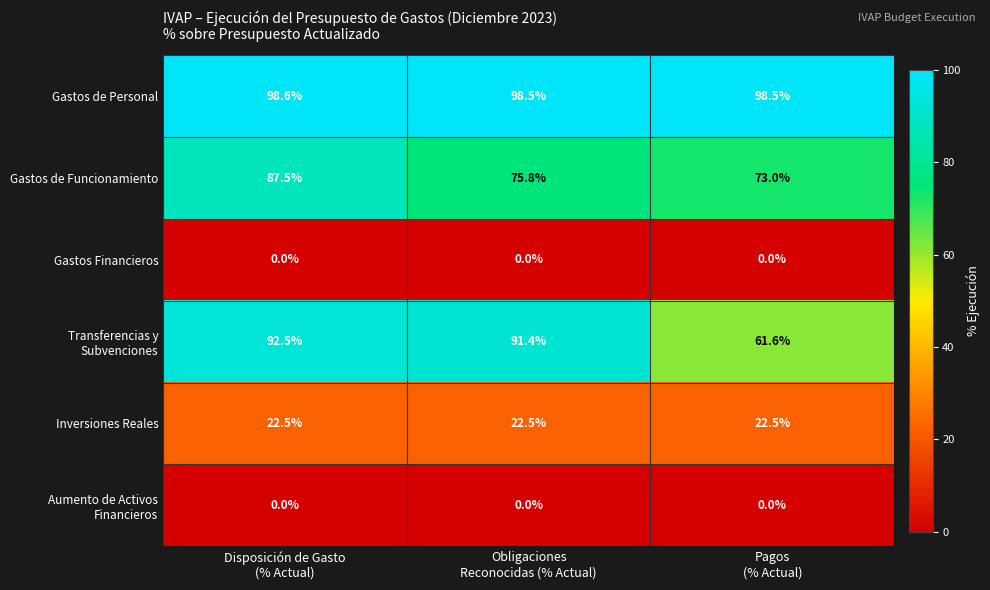

Which label corresponds to the largest value in the chart?

Disposición de Gasto
(% Actual)